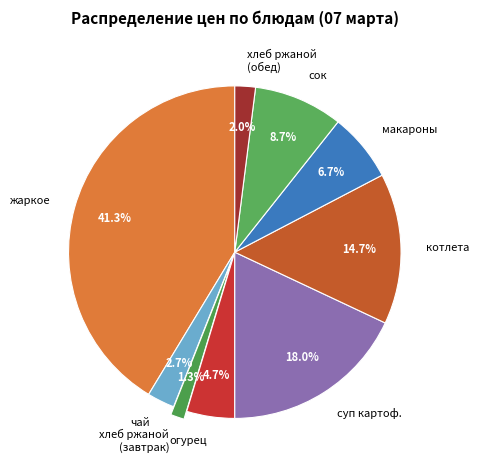

Between жаркое and сок, which is larger?

жаркое